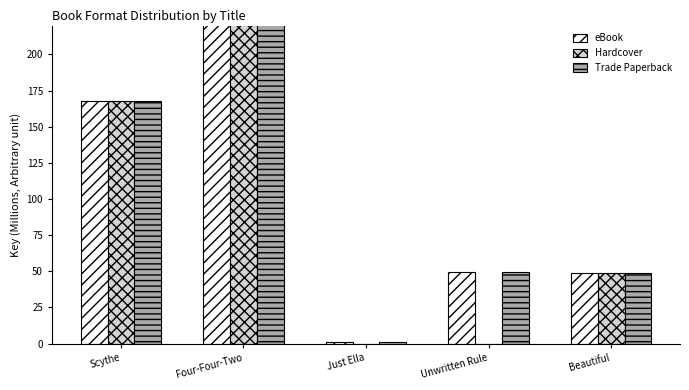

Between Scythe and Beautiful, which is larger?

Scythe